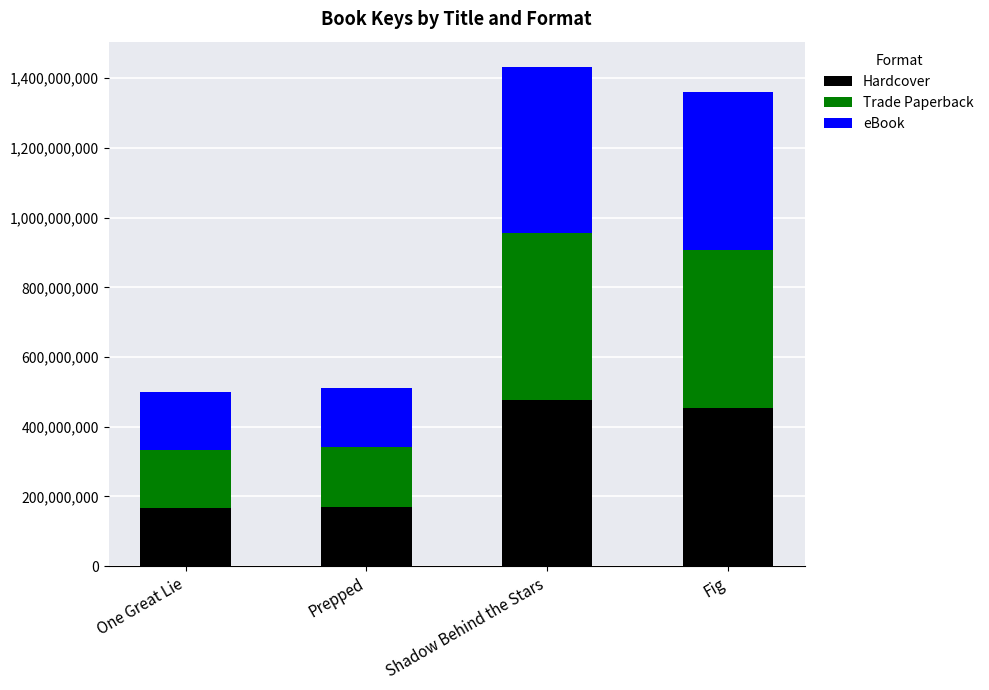

What is the total value across all series at One Great Lie?

499126485